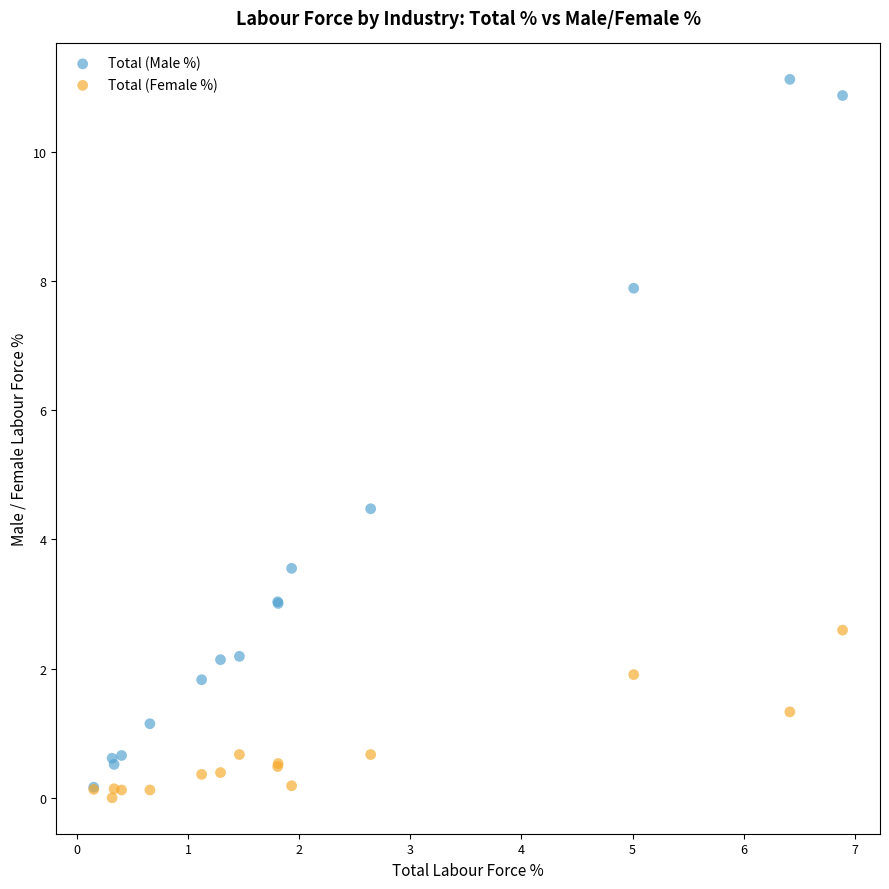

In the Total (Female %) series, what Y value is closest to 1?

1.3